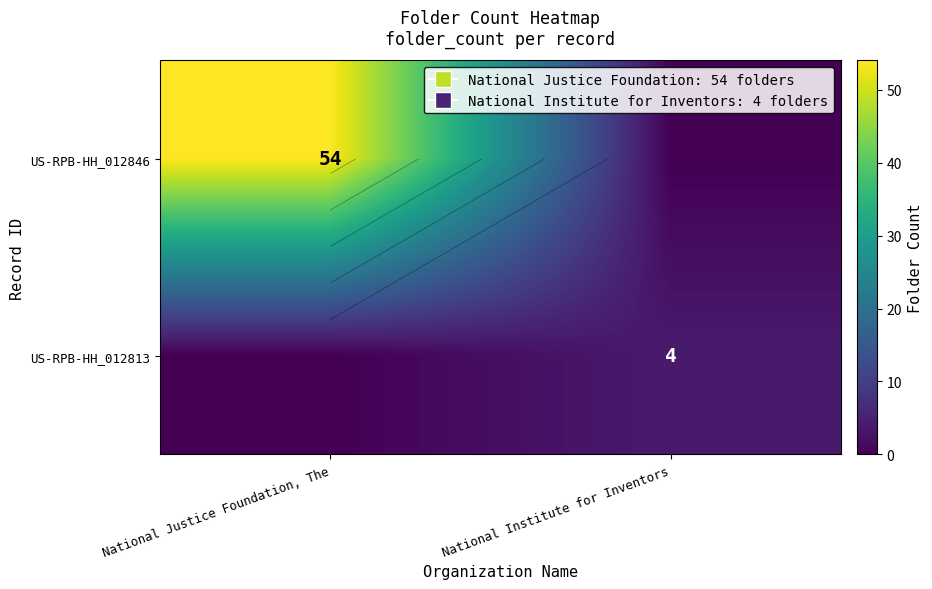

True or false: US-RPB-HH_012846 has a value of 74 at National Justice Foundation, The.

False